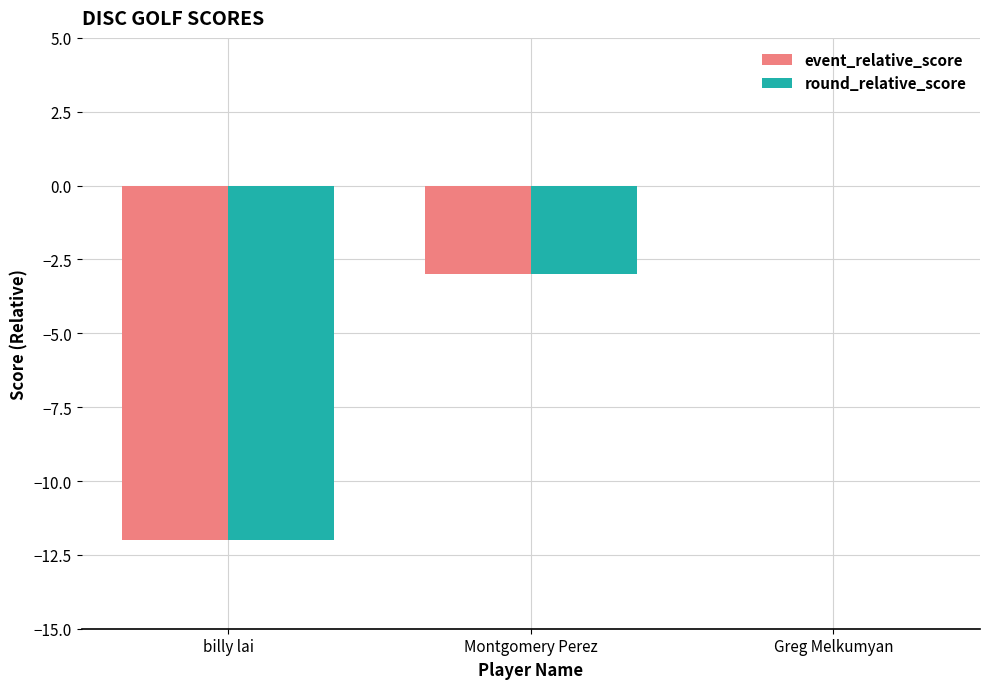

What is the total value across all series at Montgomery Perez?

-6